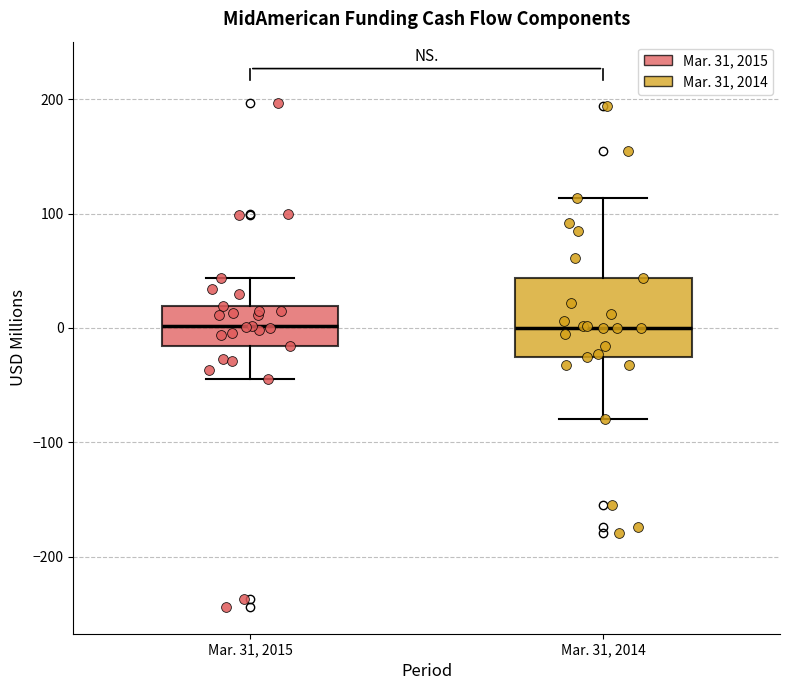

Comparing the boxes themselves (not the whiskers), which one is the tallest?

Mar. 31, 2014